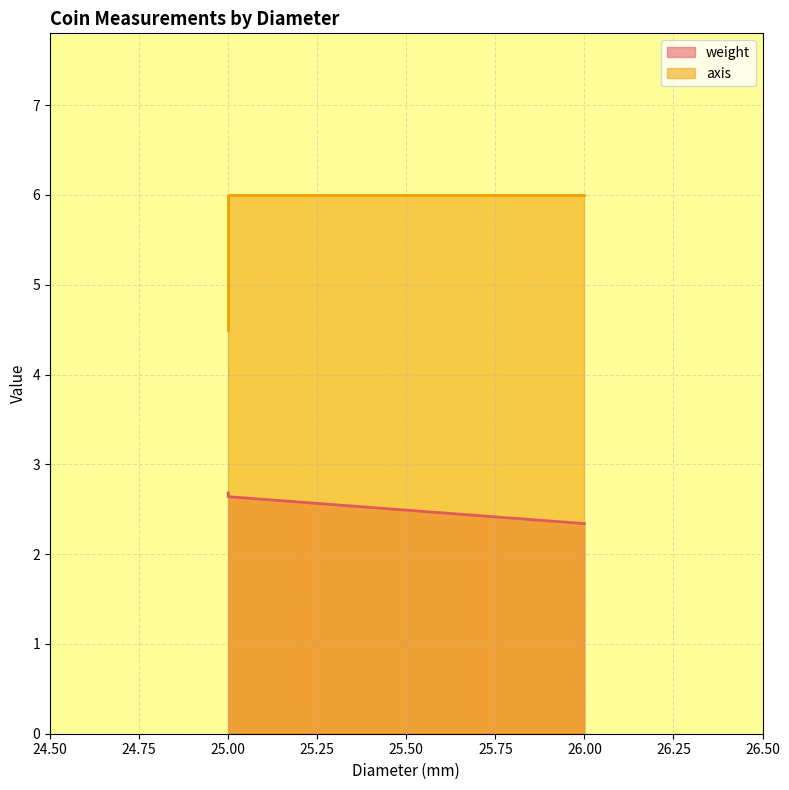

At which label is axis closest to 5?

25